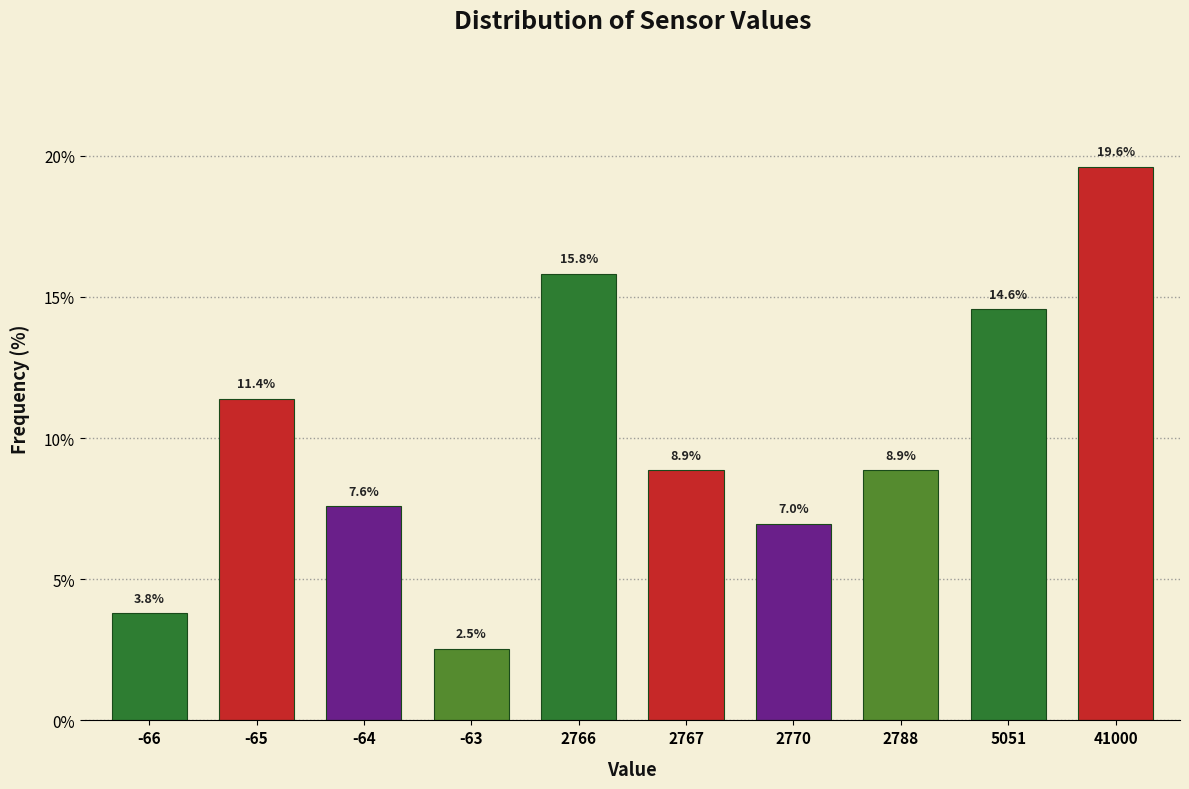

Reading right to left, what are all the values shown in this chart?

41000=19.6	5051=14.6	2788=8.9	2770=7.0	2767=8.9	2766=15.8	-63=2.5	-64=7.6	-65=11.4	-66=3.8